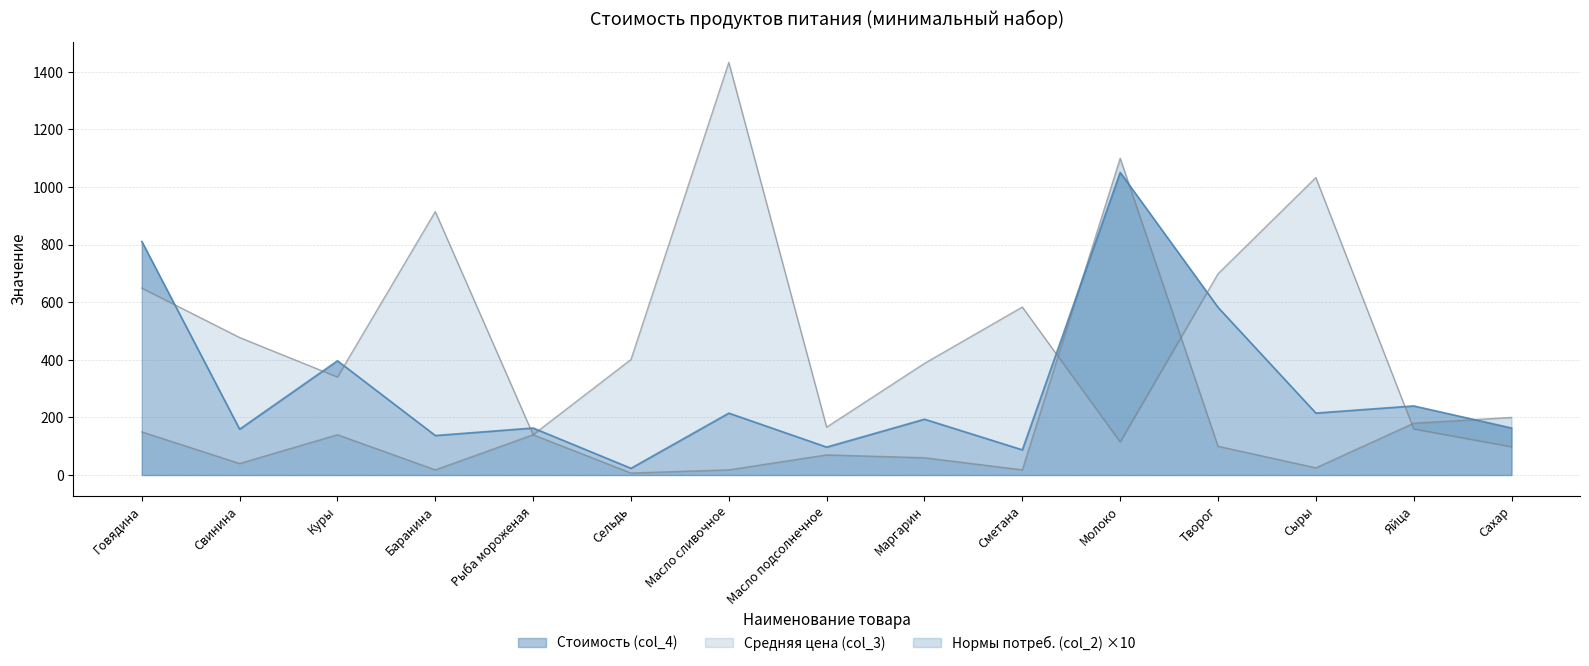

Rank the series by their maximum value, from highest to lowest.

Средняя цена (col_3), Нормы потреб. (col_2), Стоимость (col_4)